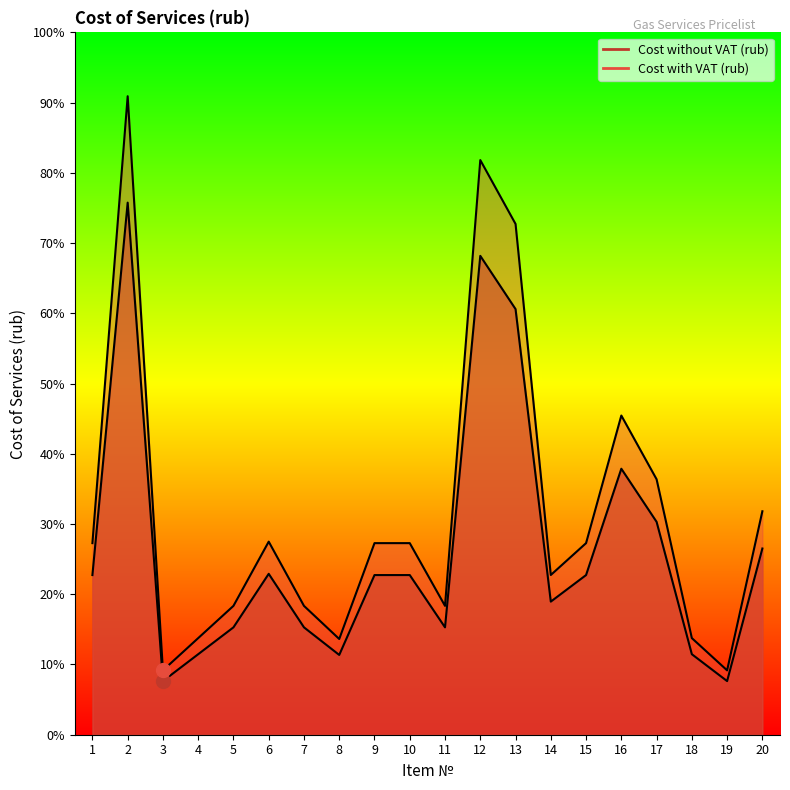

Which series has the largest total across all categories?

Cost with VAT (rub)